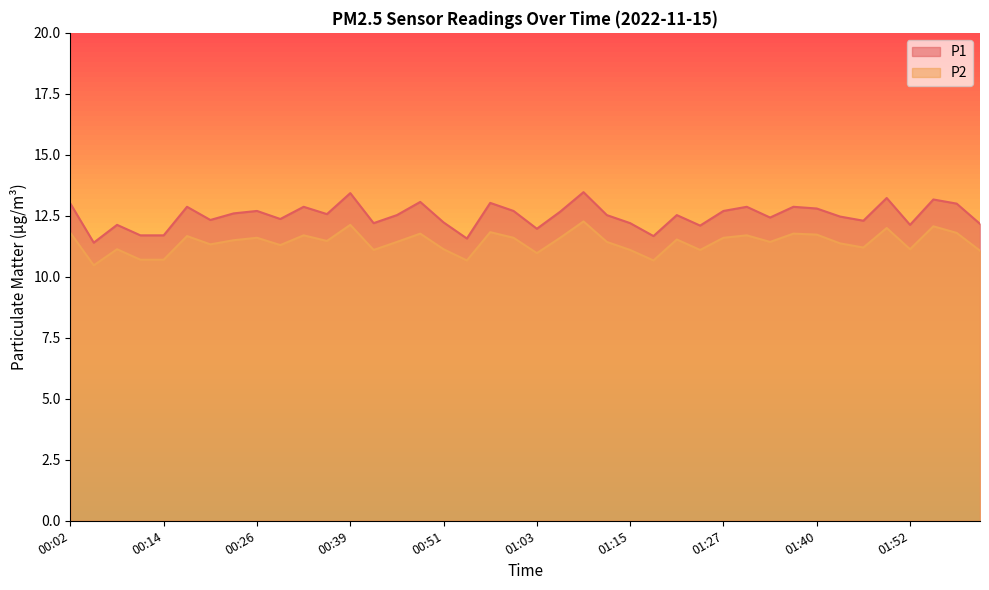

What is the value of the P1 point at the 25th from the left?

12.2